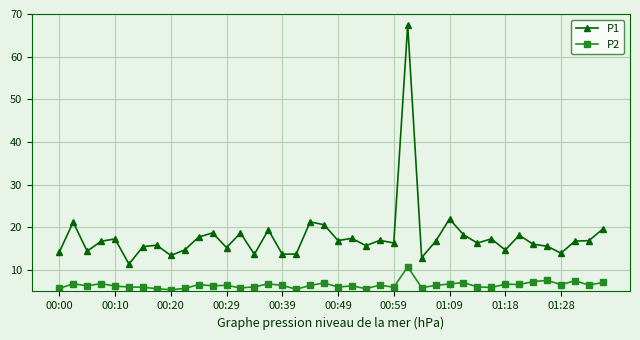

What is the value of the P2 point at the 27th from the left?

5.9